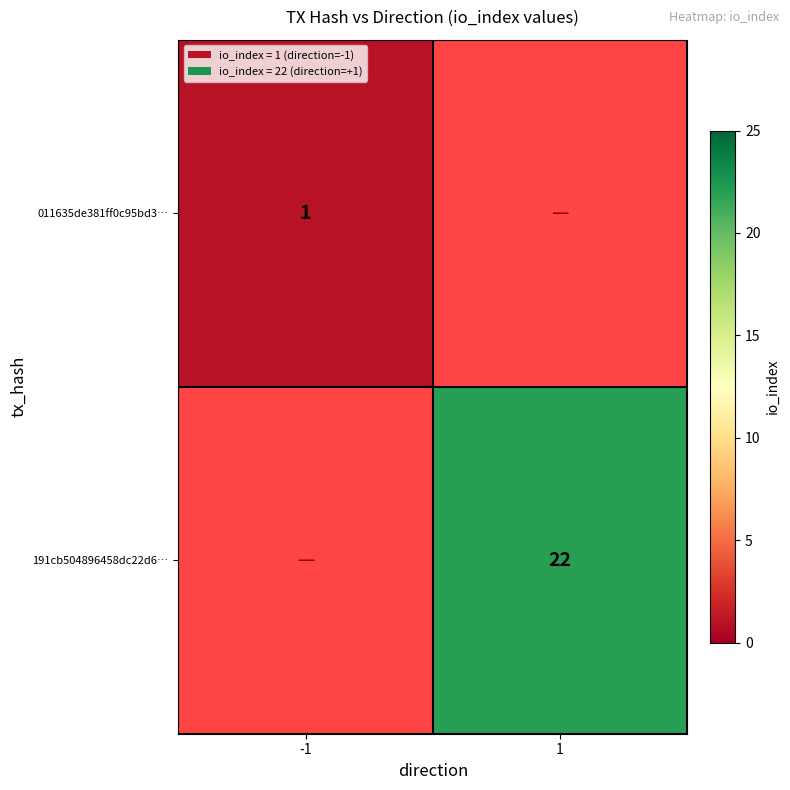

Is the value of 011635de381ff0c95bd3… at -1 greater than the value of 191cb504896458dc22d6… at 1?

No